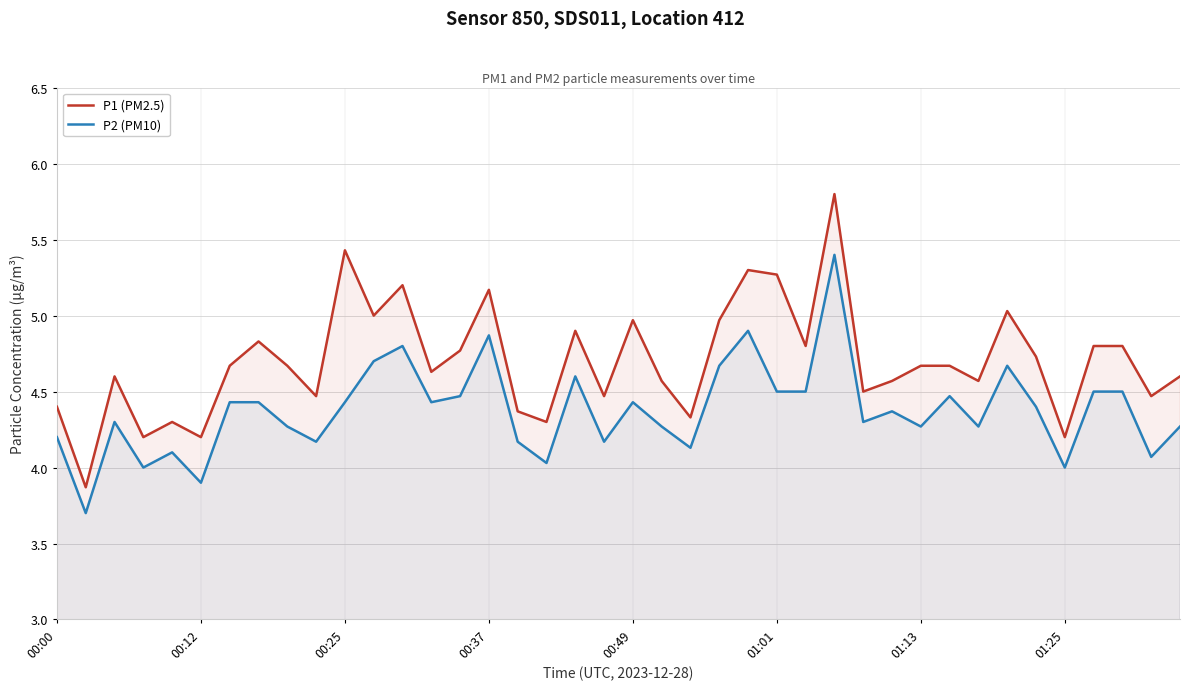

True or false: P2 (PM10) has more than 1 points higher than both neighbors.

True